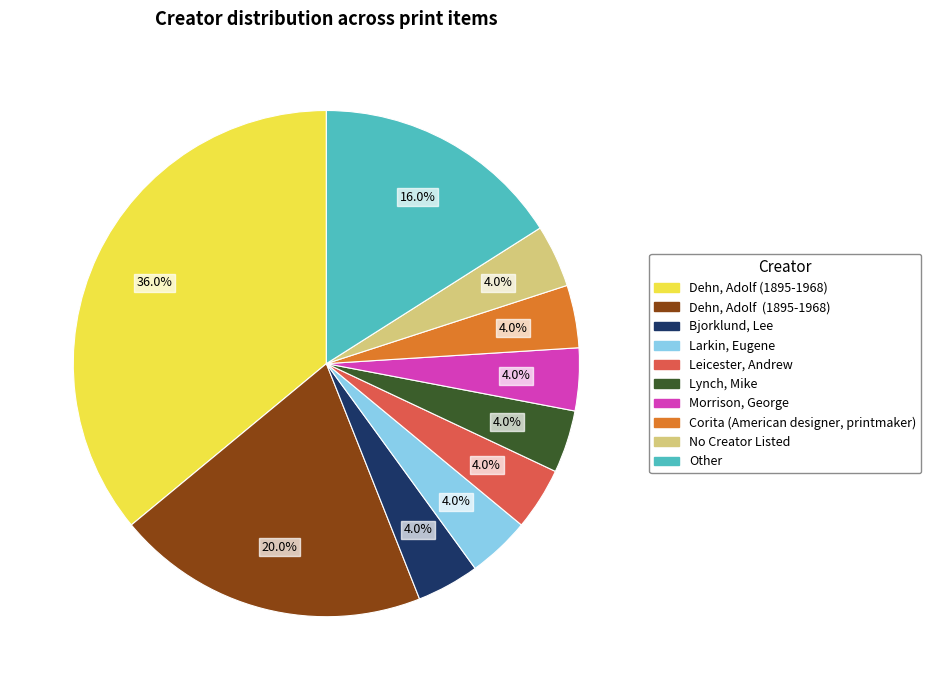

Does any single category account for the majority?

No